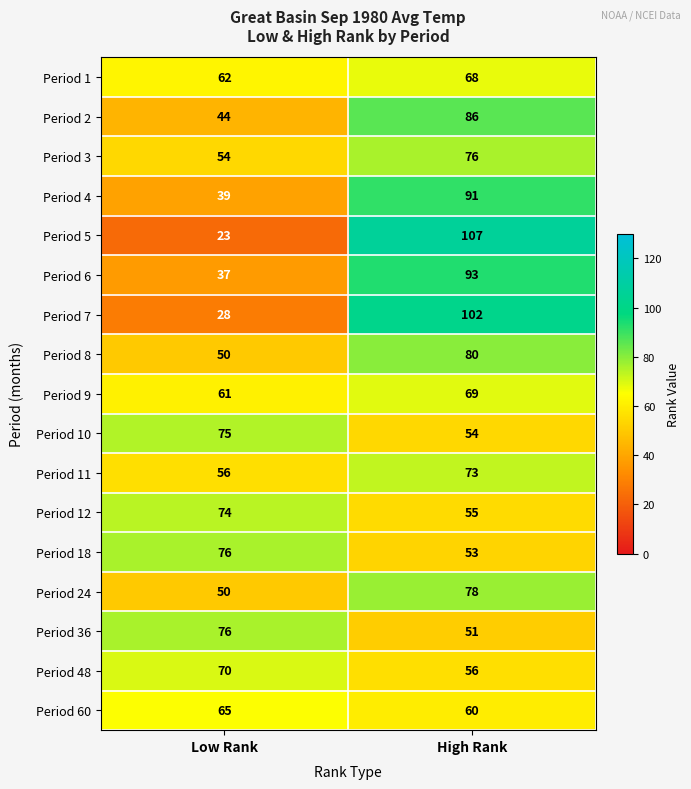

What is the difference between the highest and lowest values at Low Rank?

53